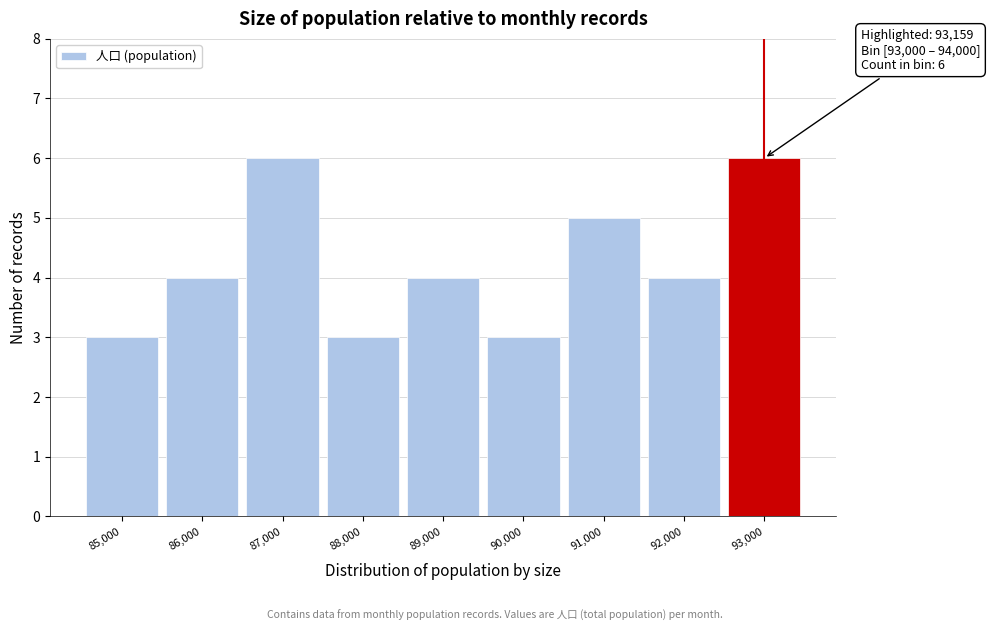

Reading left to right, extract all data points from this chart.

3	4	6	3	4	3	5	4	6